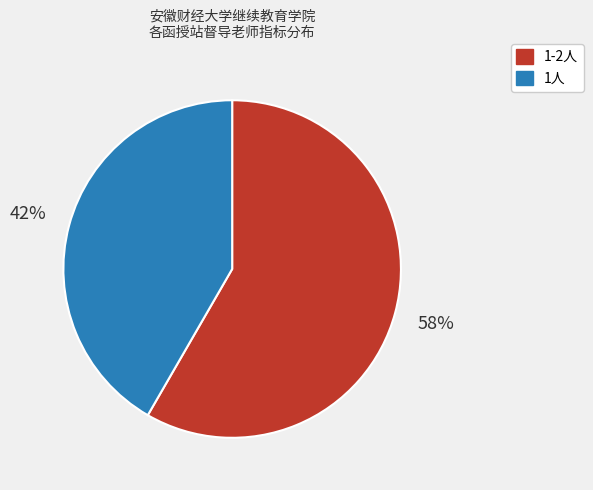

What is the ratio of the value at 1-2人 to the value at 1人?

1.4